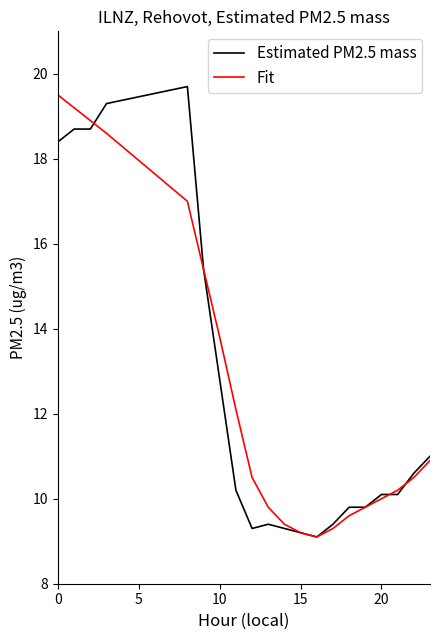

True or false: Fit has more than 0 interior local peaks.

False